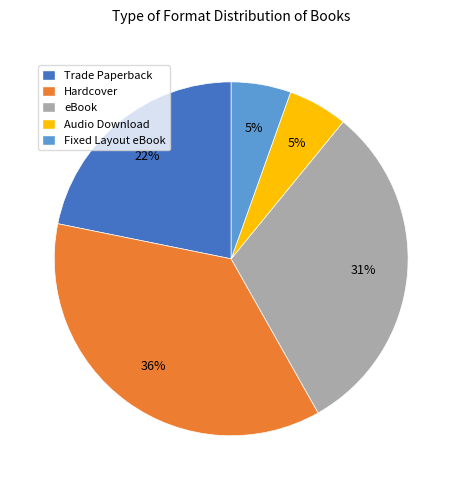

What is the largest slice in the pie chart?

Hardcover